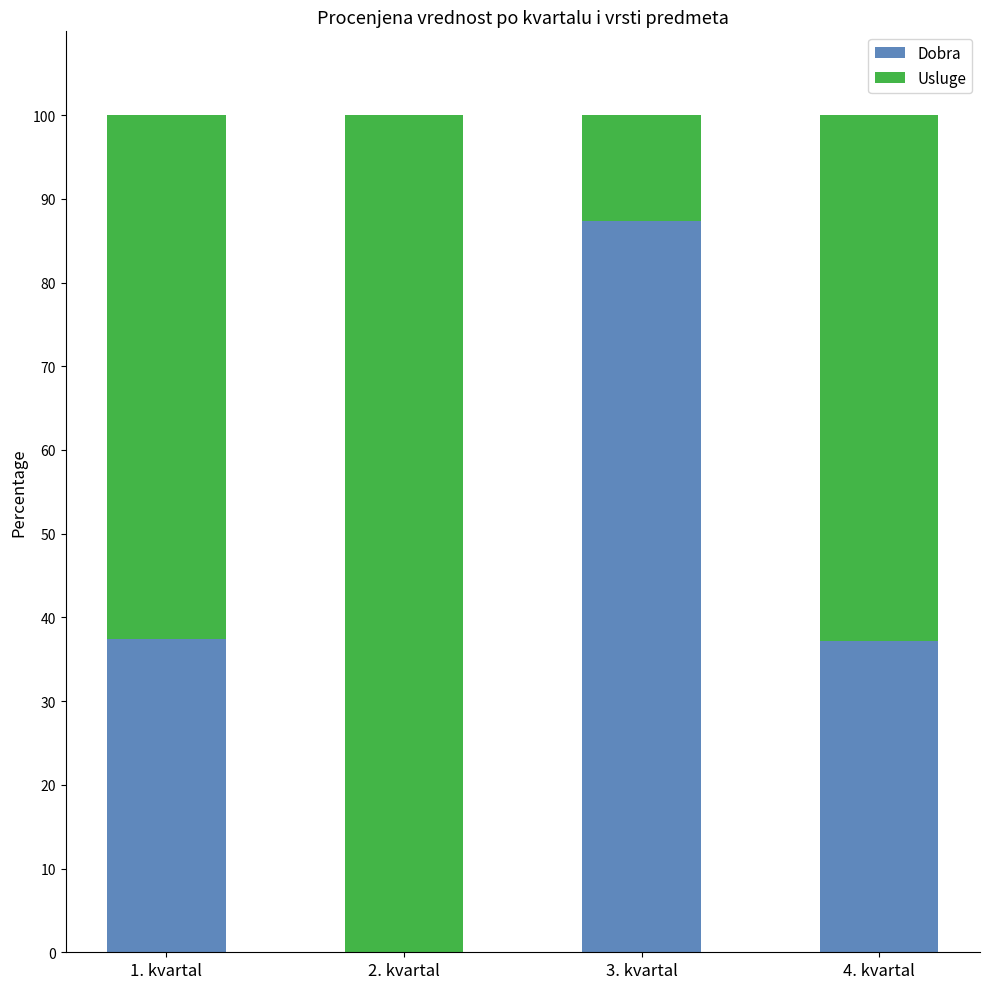

What value does the Dobra series have at 3. kvartal?

87.4